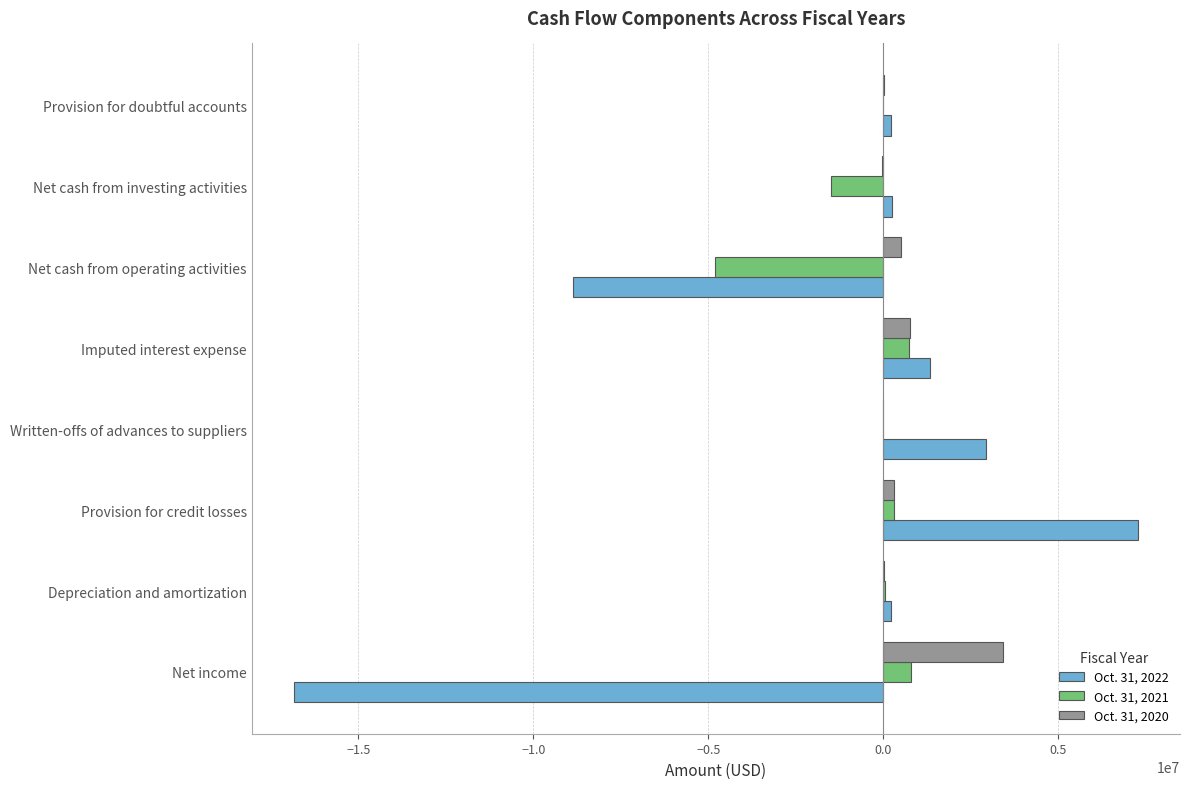

Is the value of Oct. 31, 2022 at Imputed interest expense greater than the value of Oct. 31, 2020 at Net cash from operating activities?

Yes